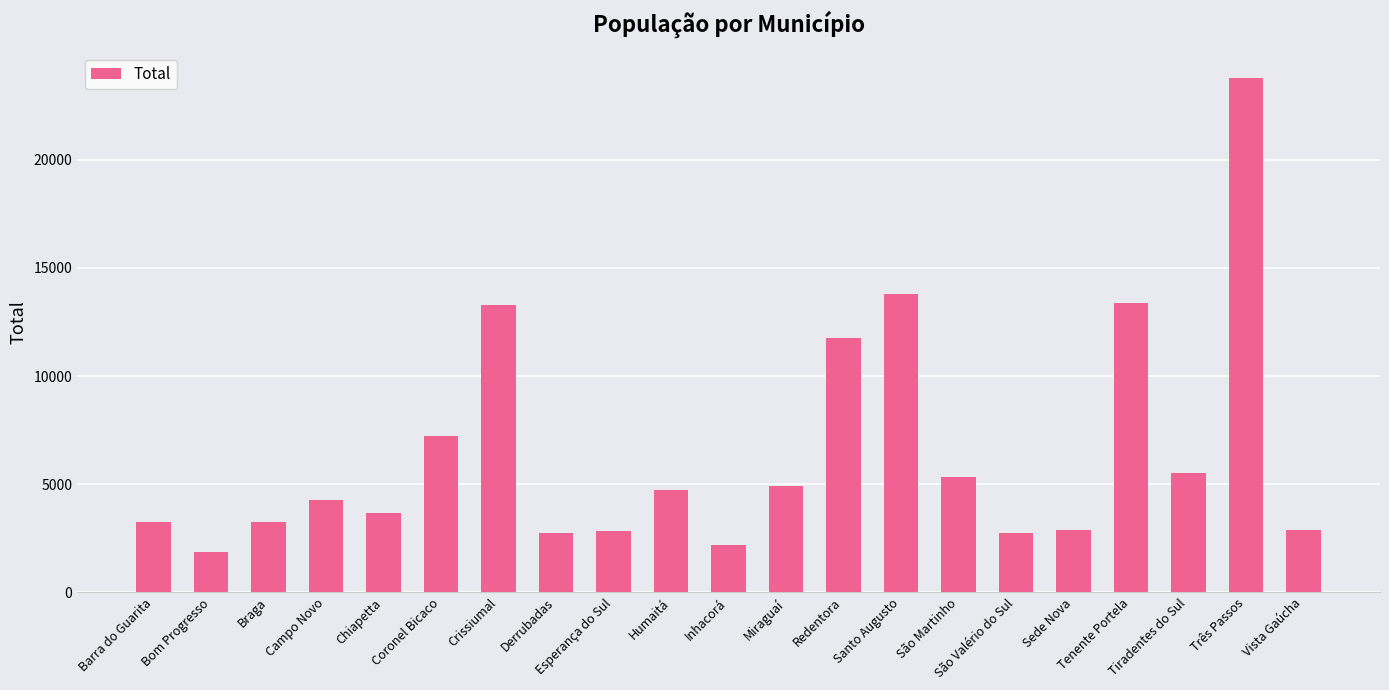

What is the difference between the values at Miraguaí and Inhacorá?

2692